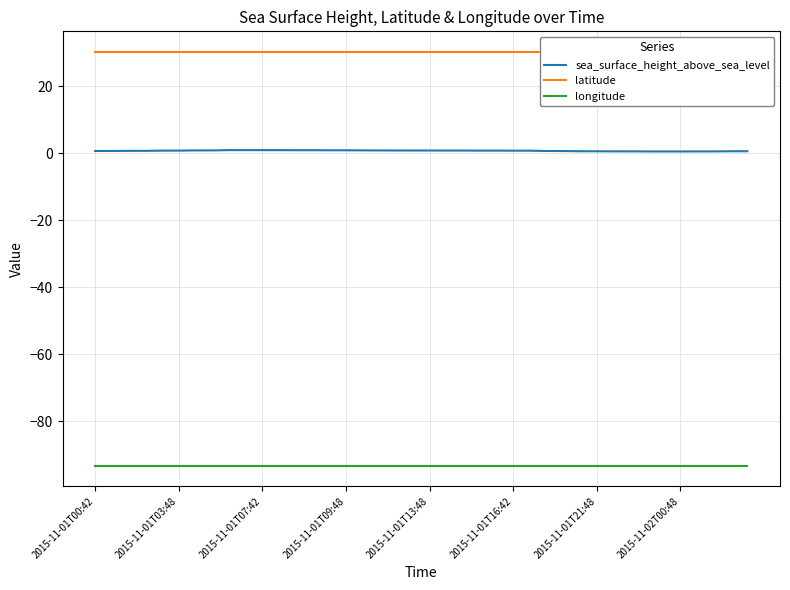

True or false: sea_surface_height_above_sea_level and longitude cross at least once.

False